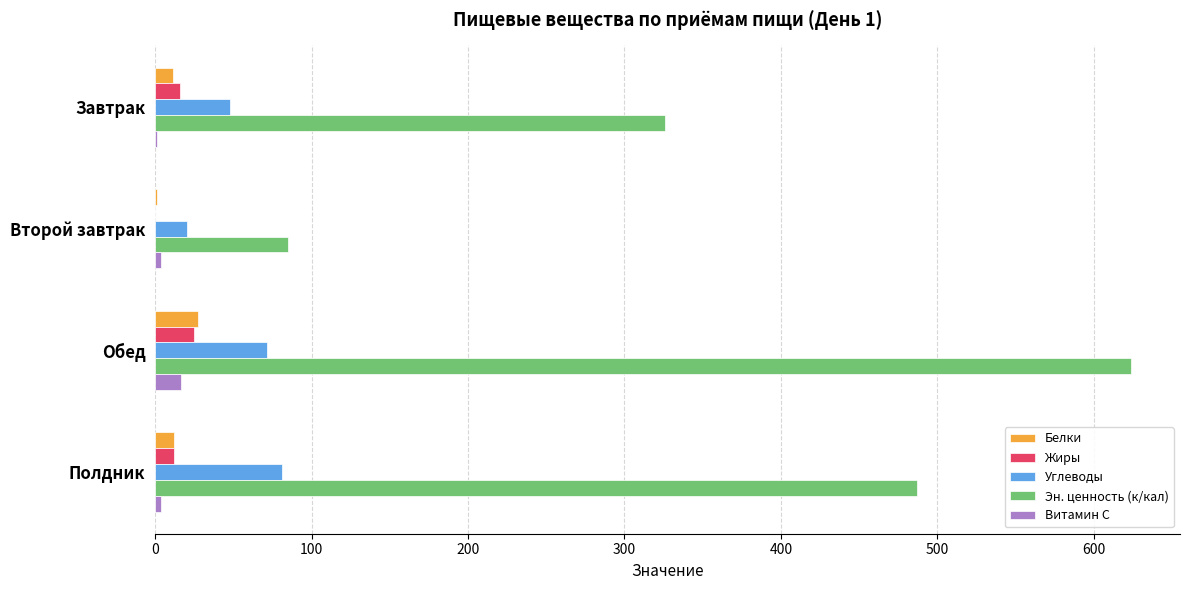

Which series has the largest total across all categories?

Эн. ценность (к/кал)